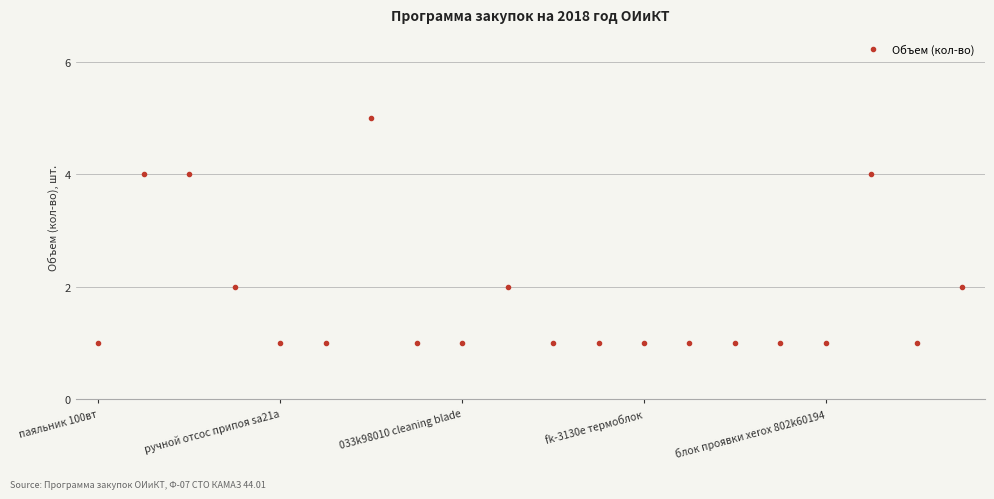

True or false: the data has more than 2 interior local peaks.

True